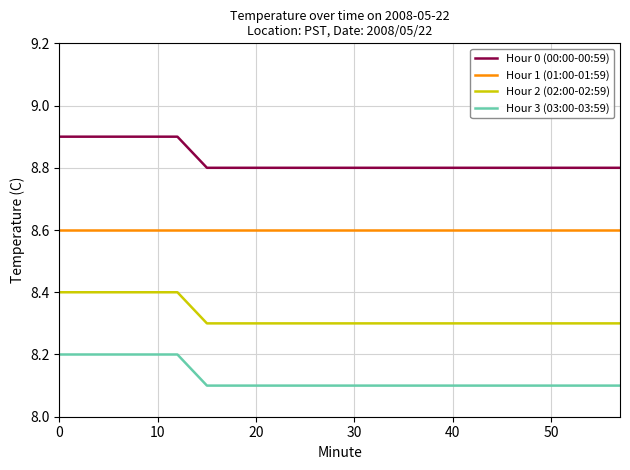

Which series has the largest total across all categories?

Hour 0 (00:00-00:59)